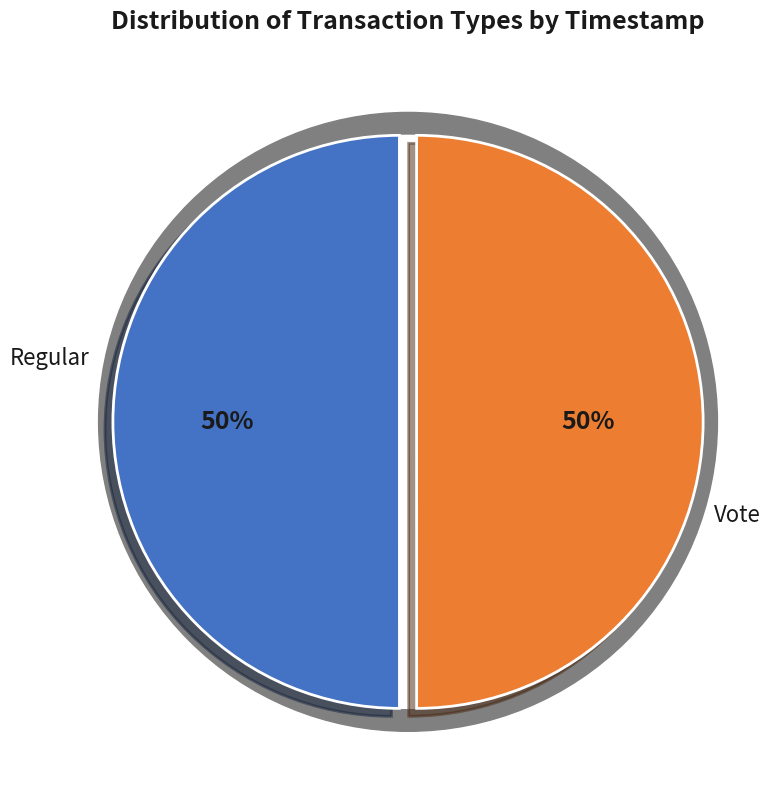

Is Regular the majority of the pie?

Yes